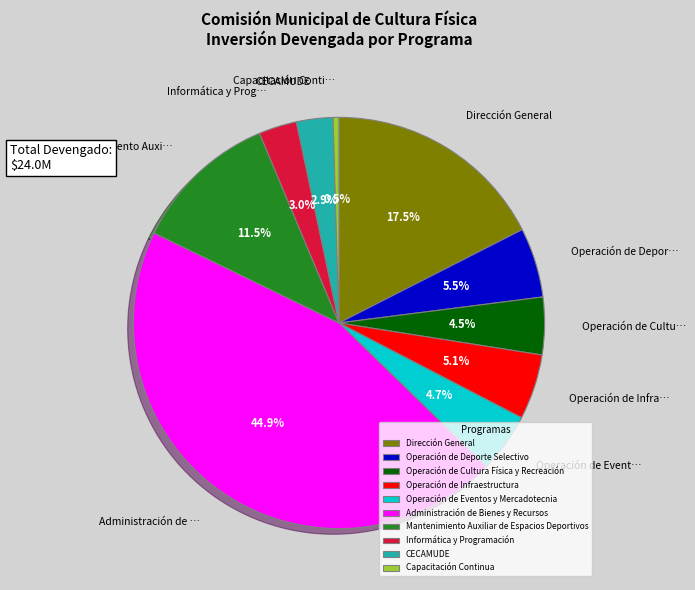

Is it true that Operación de Infraestructura is 5% of the pie?

True